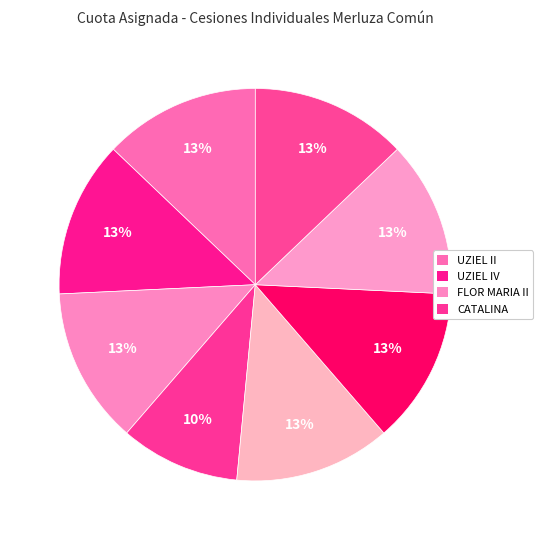

What is the largest slice in the pie chart?

UZIEL II